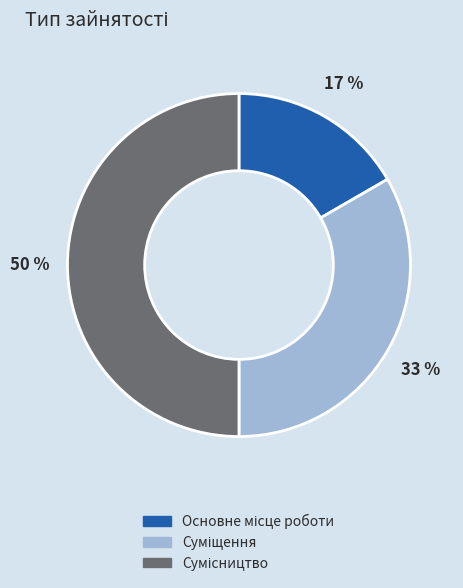

How many segments does this pie chart have?

3